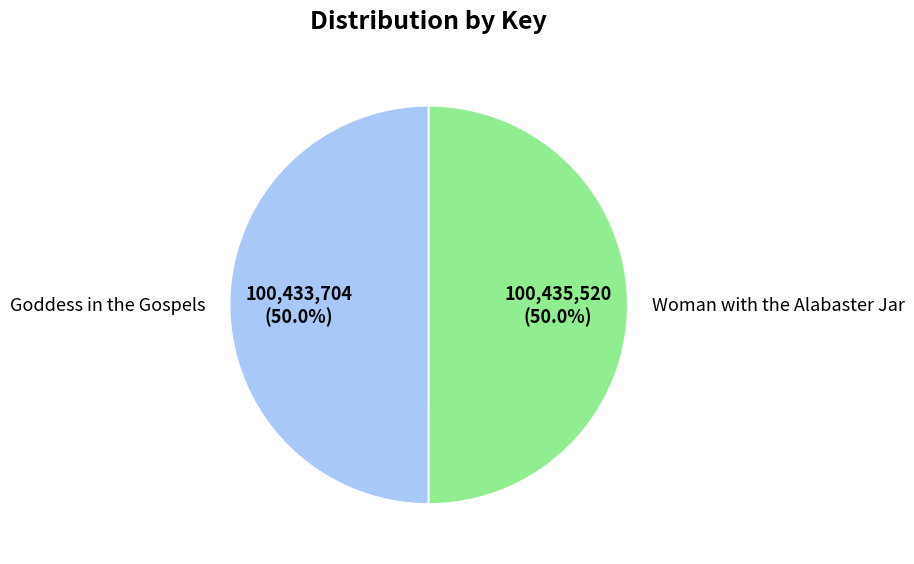

What is the ratio of the value at Goddess in the Gospels to the value at Woman with the Alabaster Jar?

1.0